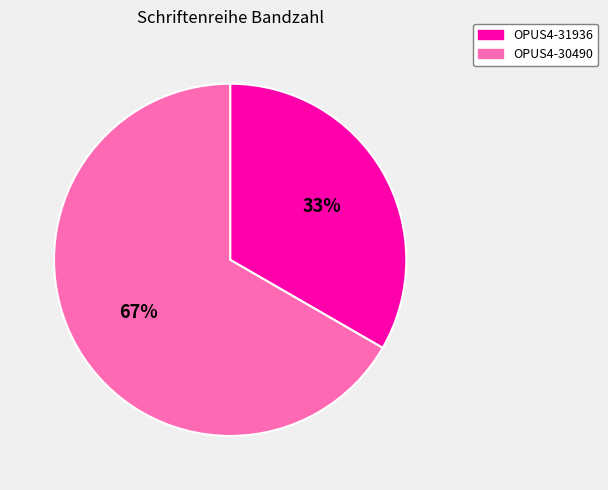

Does OPUS4-31936 account for over 50% of the chart?

No